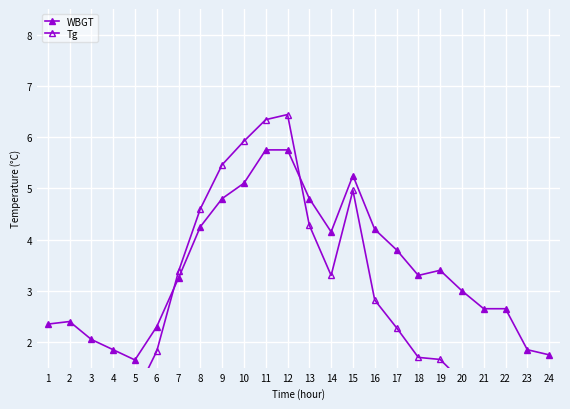

Where do Tg and WBGT first cross each other?

6 and 7